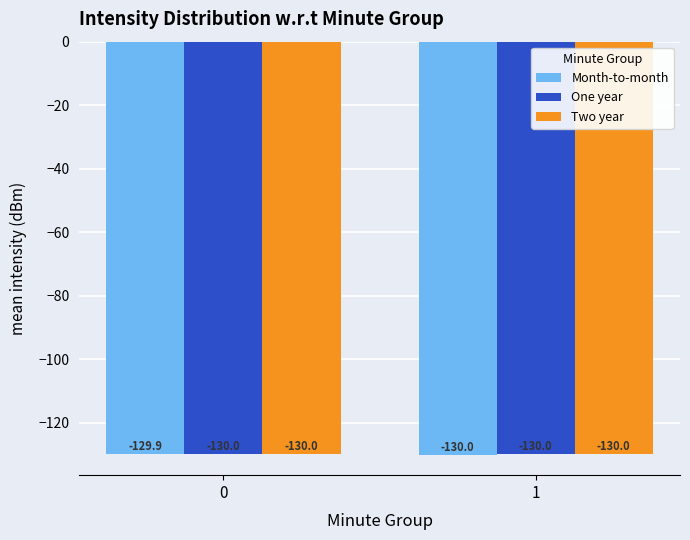

List the series in order of their overall mean, highest first.

Month-to-month, Two year, One year